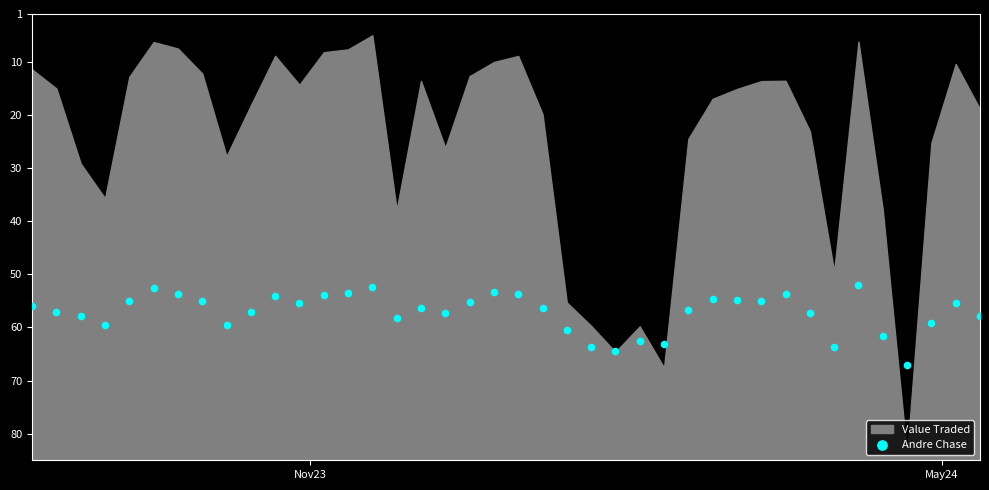

What is the range of X values (max minus min)?

273.0